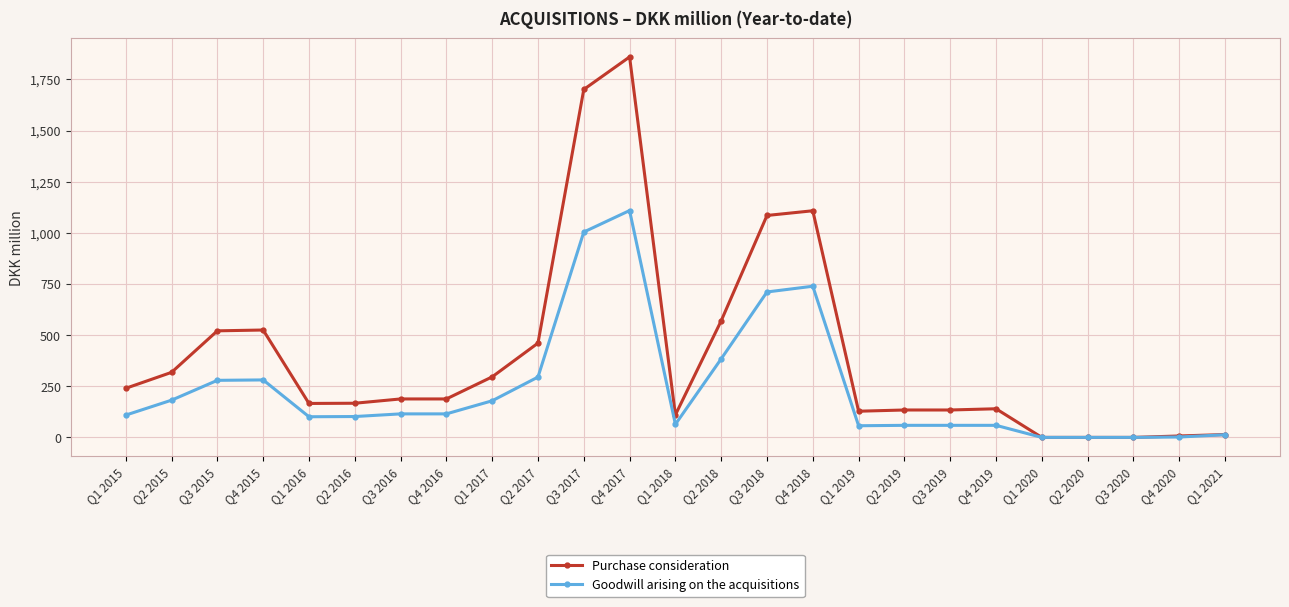

The value of Goodwill arising on the acquisitions at Q4 2019 is 59. True or false?

True